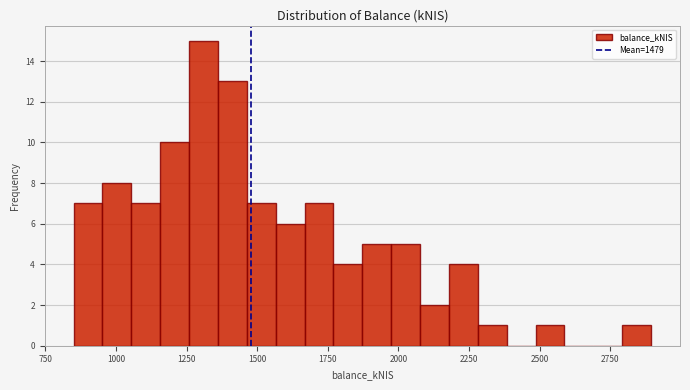

Around what value on the x-axis is the tallest bar? Give the approximate position of its centre, as read against the axis.

1300